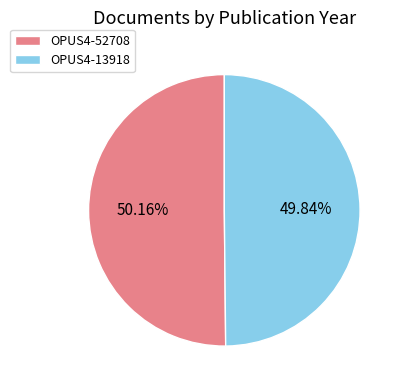

How many slices are in this pie chart?

2